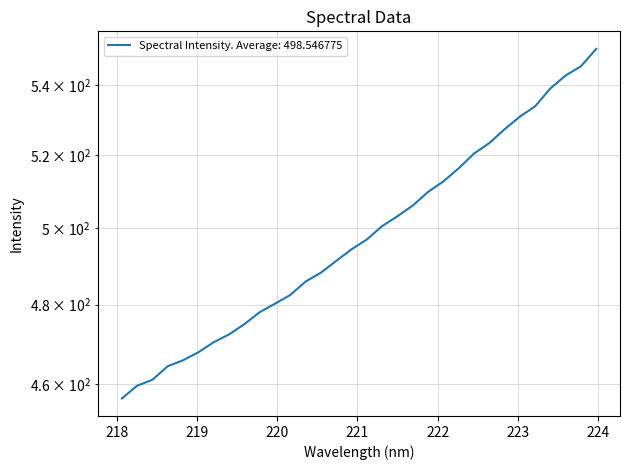

What is the change in value from 218.2508 to 221.8812?

+50.3